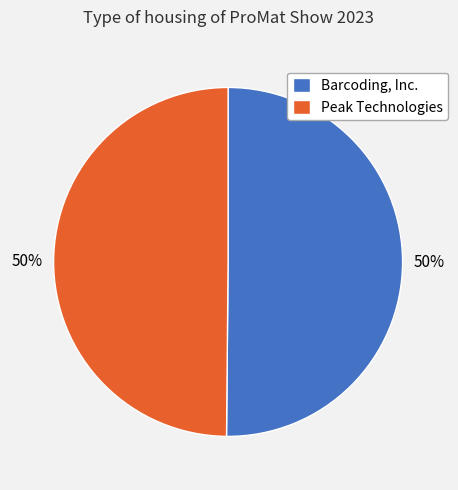

How many slices are in this pie chart?

2